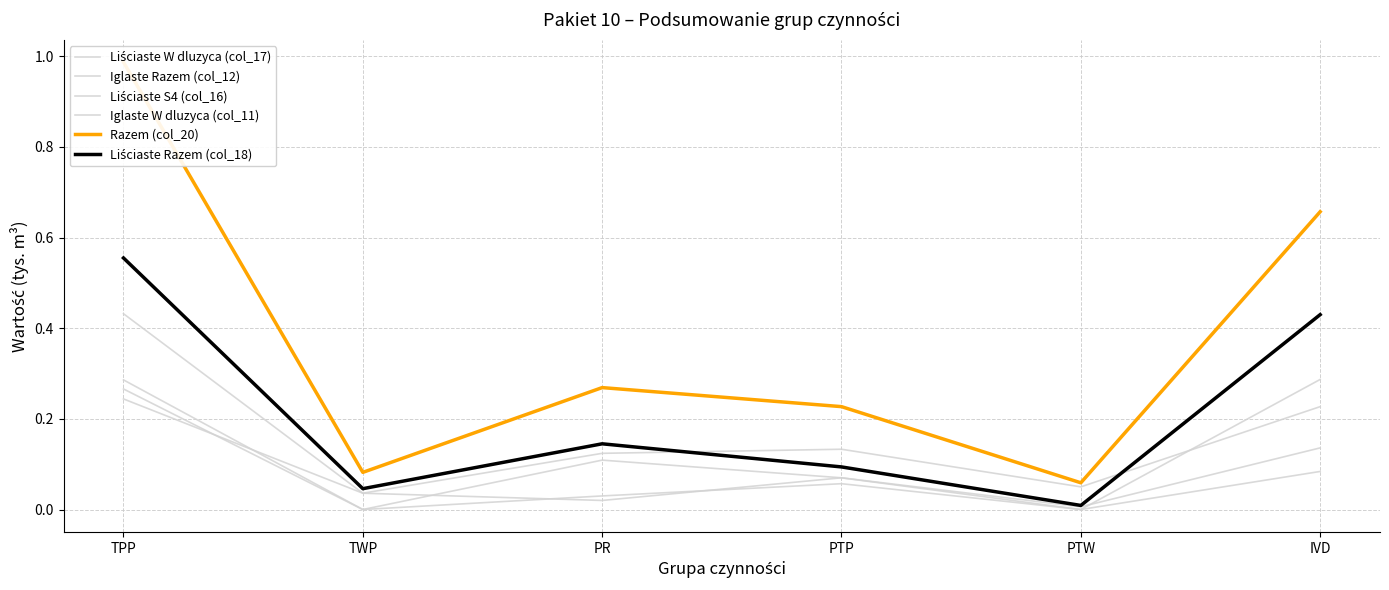

The value of Liściaste S4 (col_16) at PTW is 0.0. True or false?

True